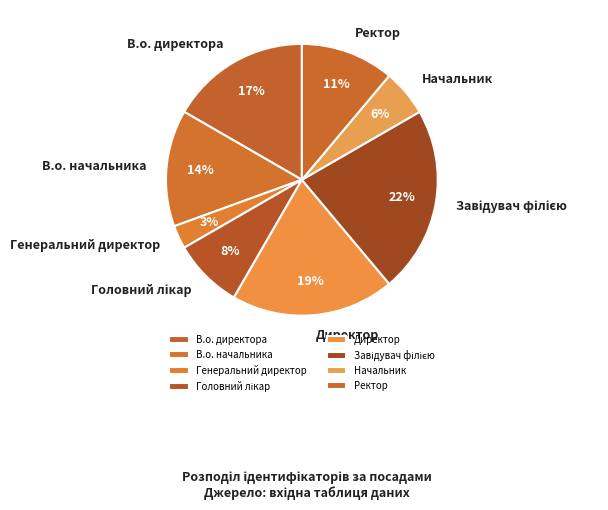

Between Начальник and В.о. начальника, which is larger?

В.о. начальника